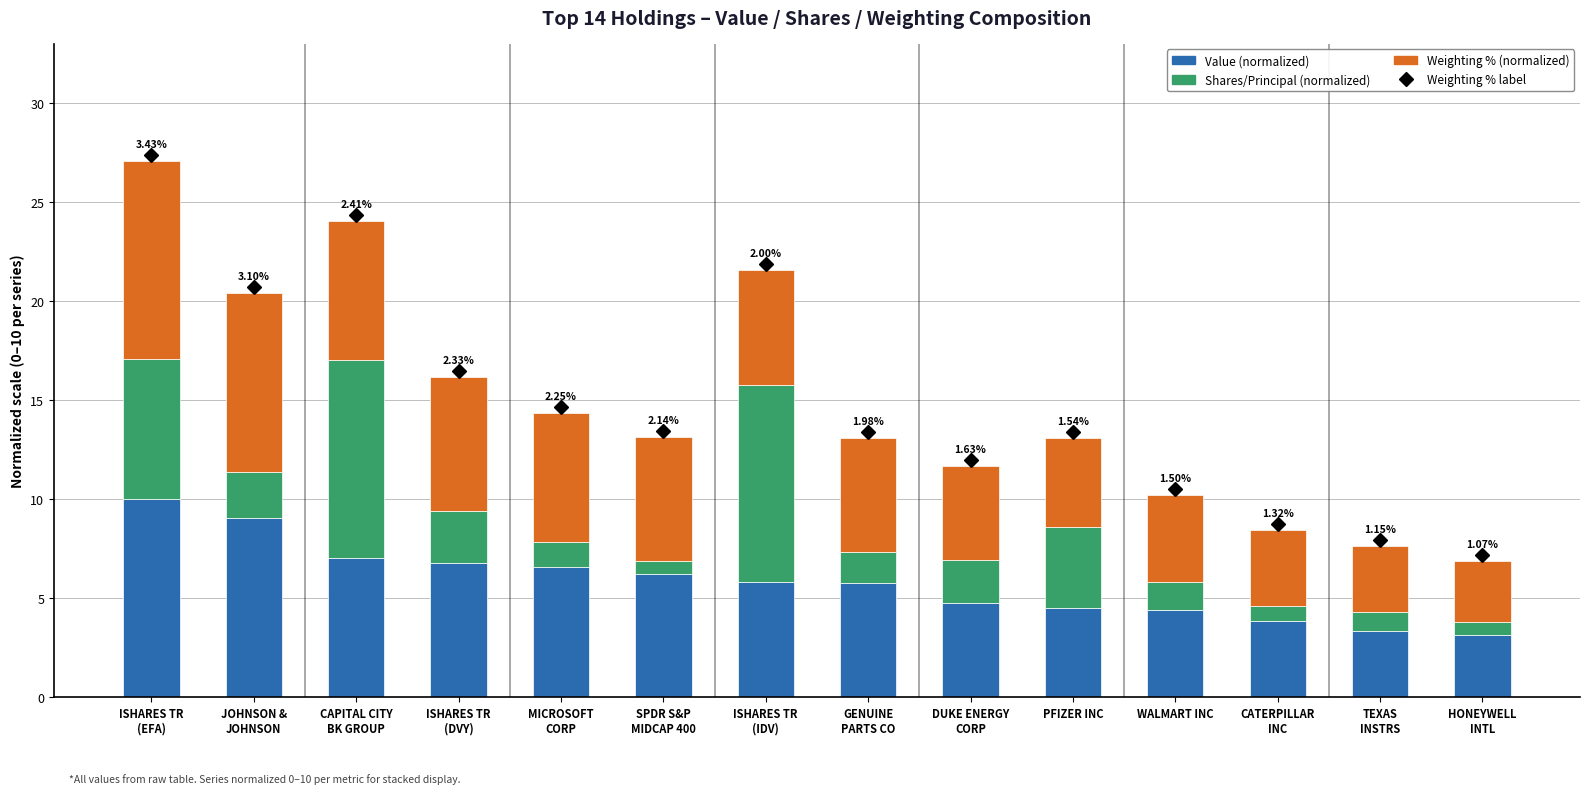

How many data points does each series have?

14